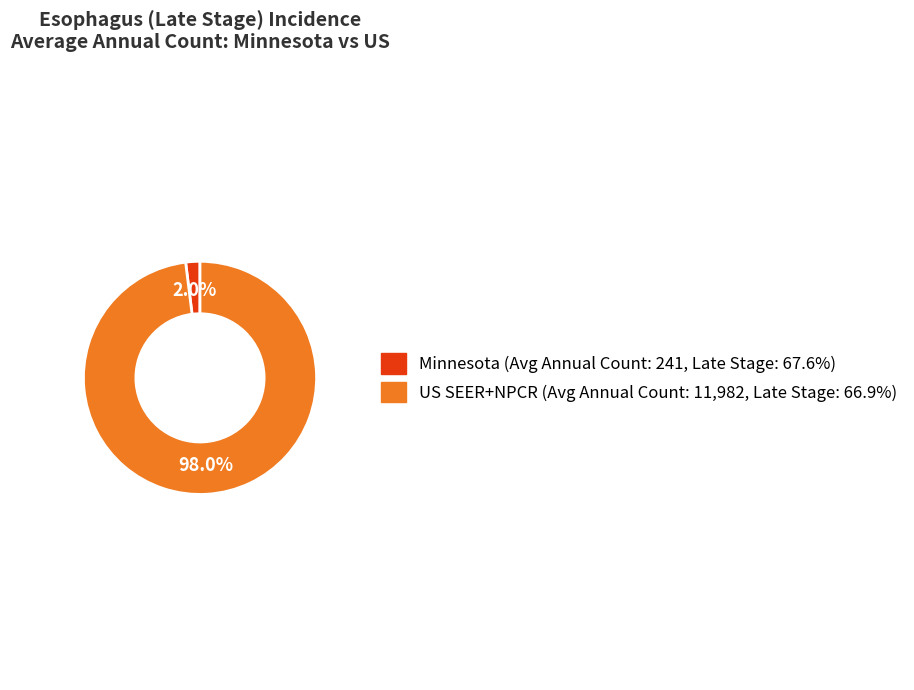

How many segments does this pie chart have?

2